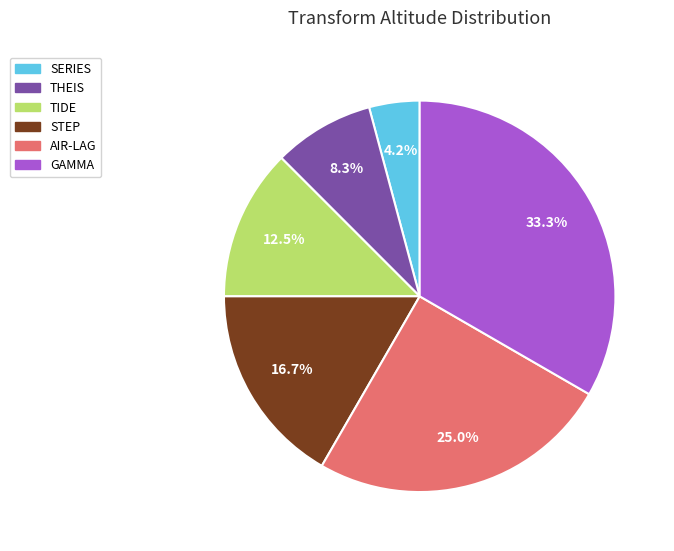

Is there a majority slice in this chart?

No